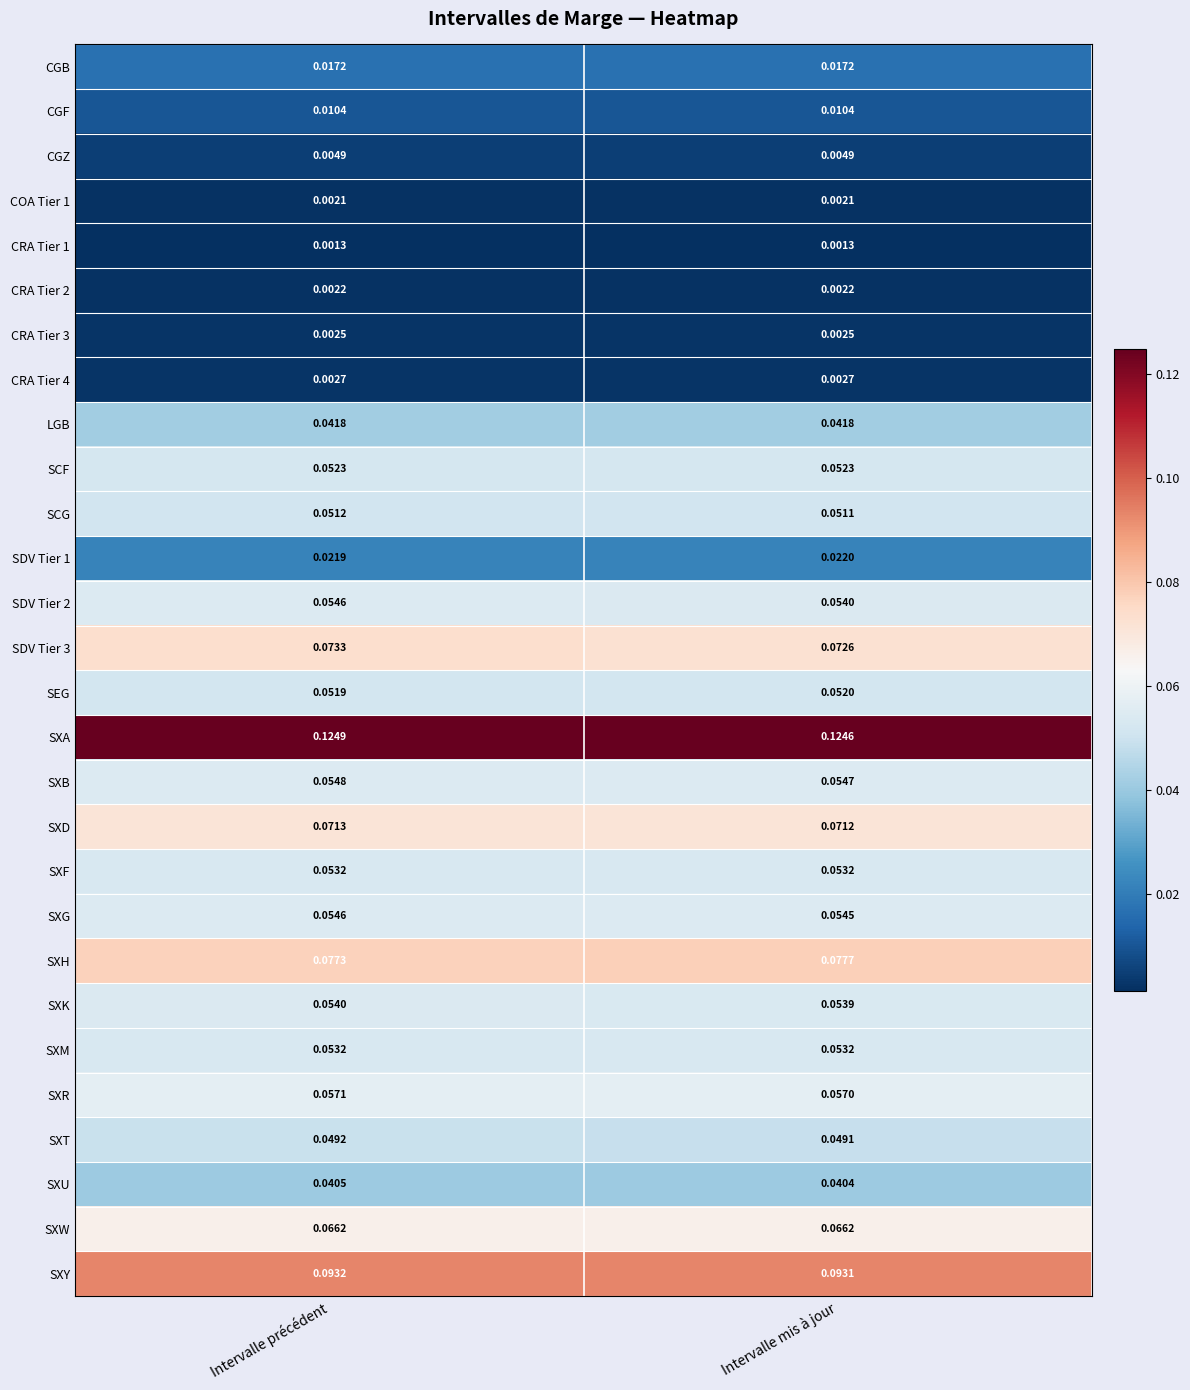

At which category is the sum across all series the highest?

Intervalle précédent